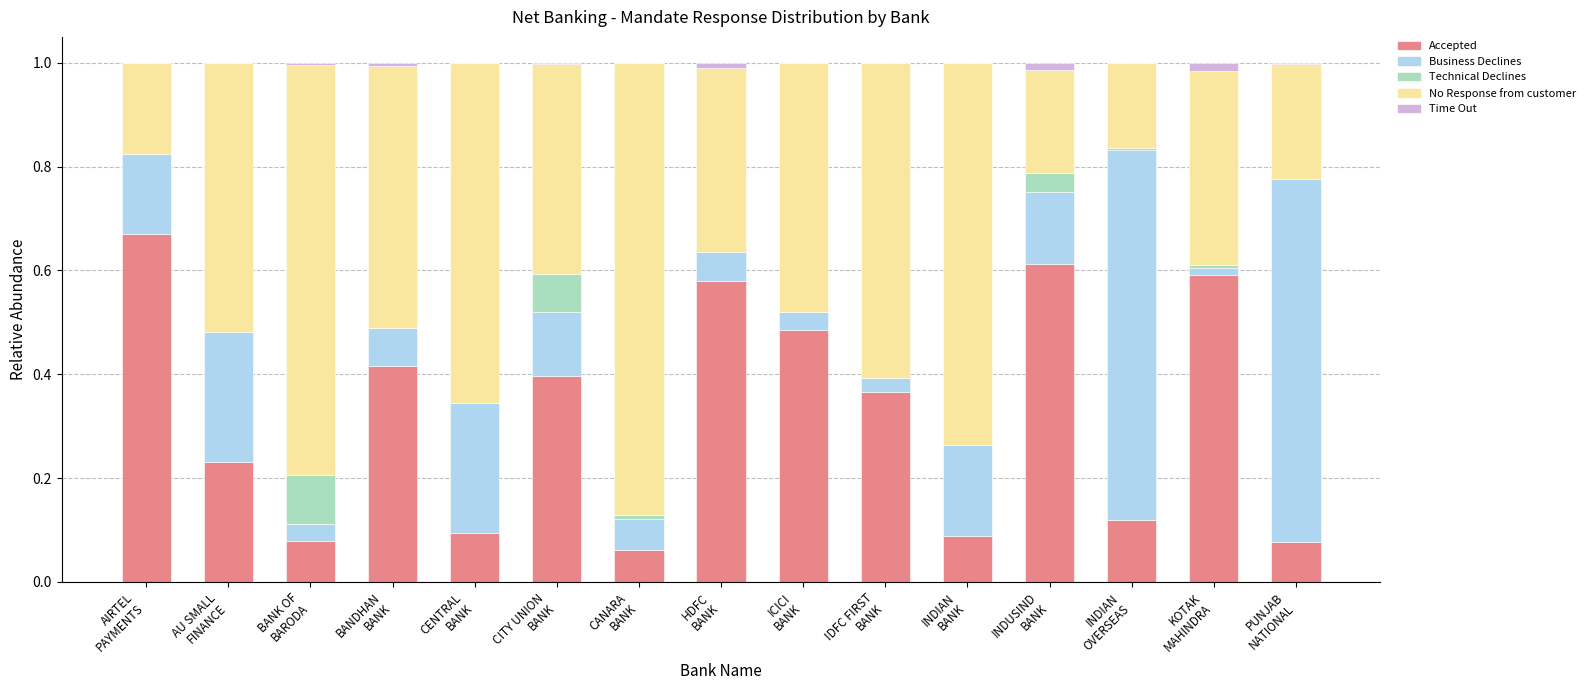

What is the sum of all Accepted values?

4.9